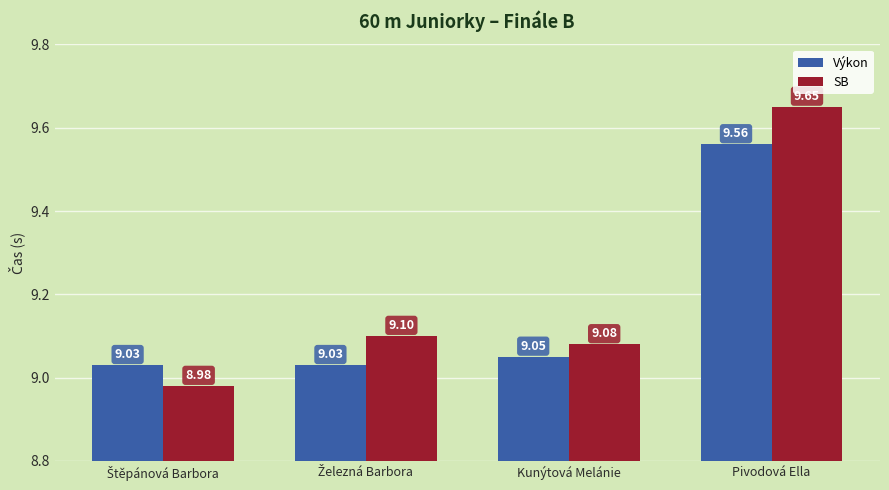

List the series in order of their peak value, highest first.

SB, Výkon